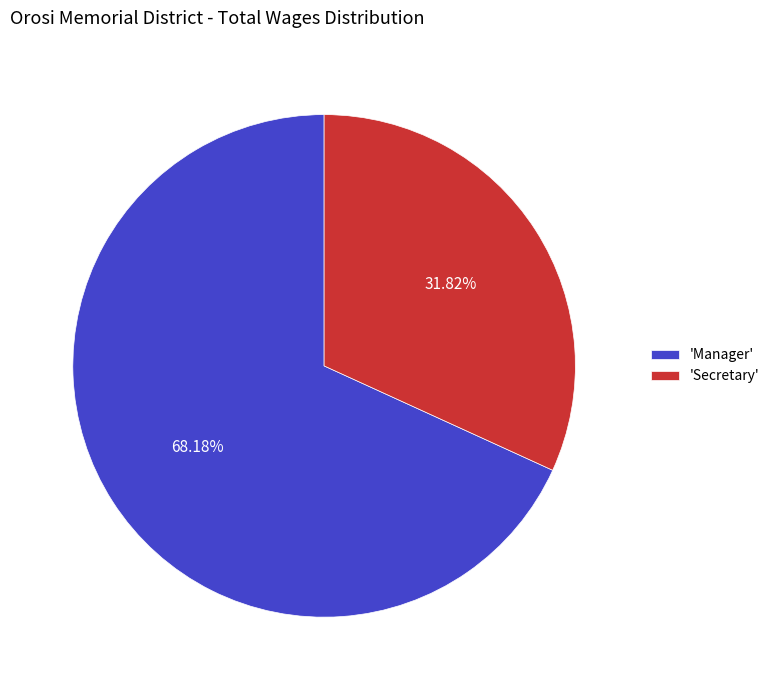

Is the sum of 'Secretary' and 'Manager' greater than half?

Yes